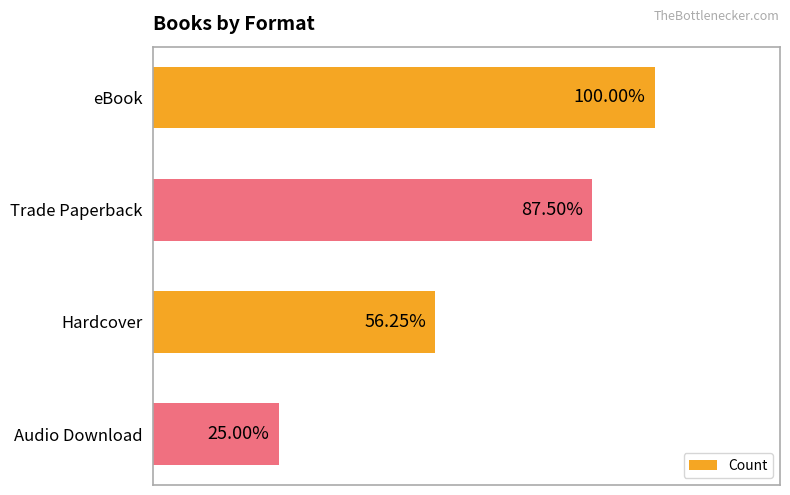

What is the maximum value shown in the chart?

16